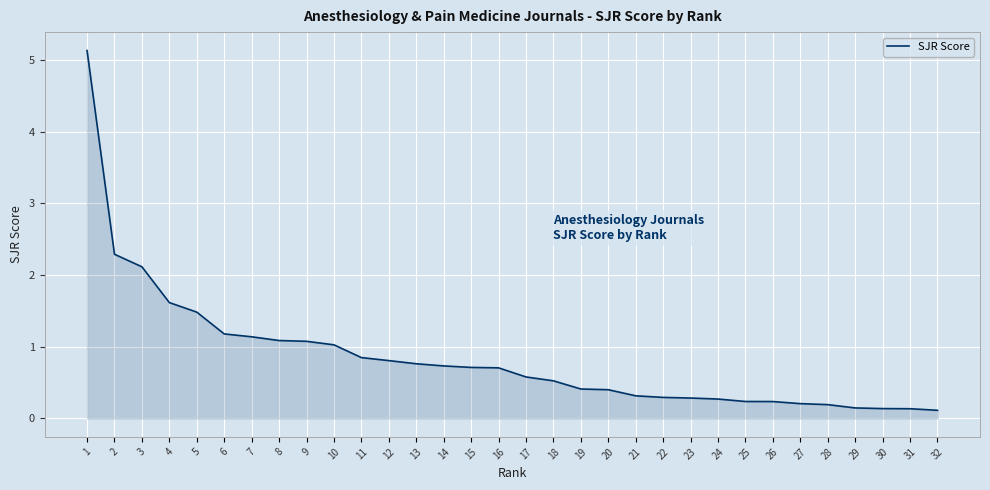

What is the difference between the values at 4 and 8?

0.5